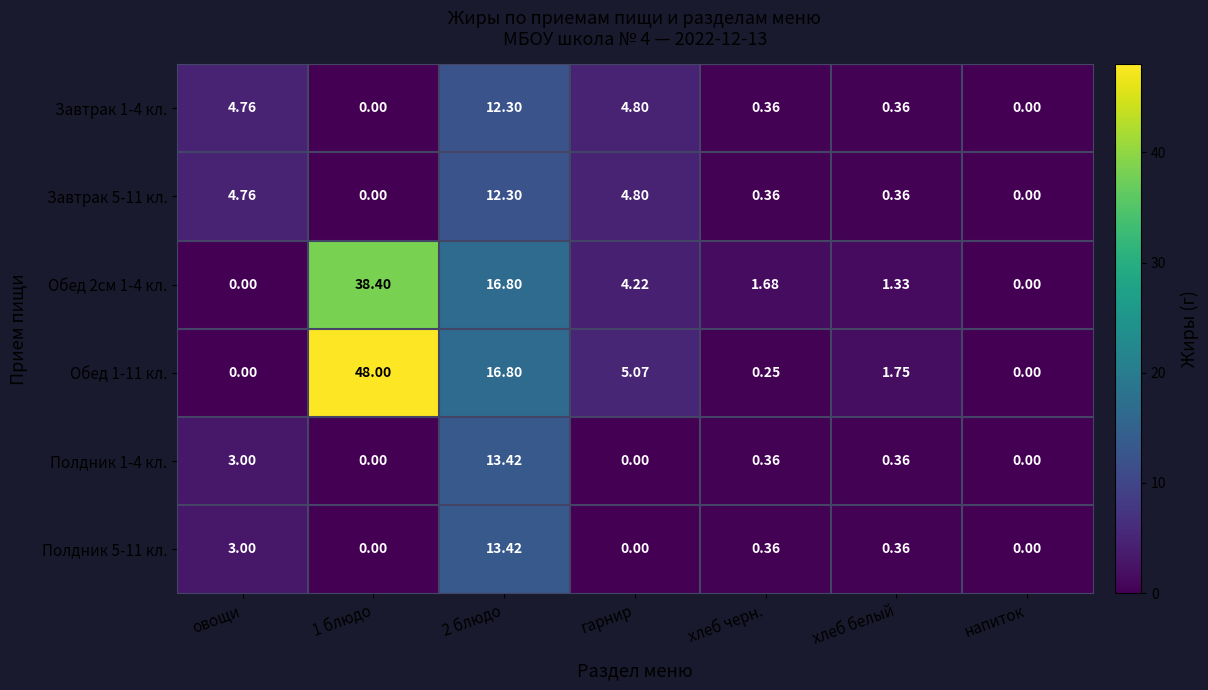

At which category does the chart reach its minimum across all series?

1 блюдо